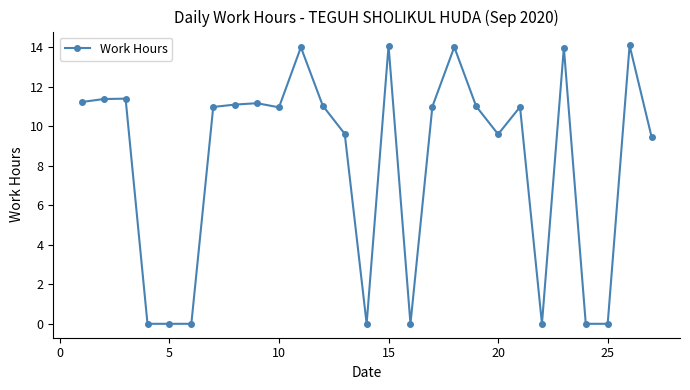

What is the difference between the maximum and minimum values?

14.1